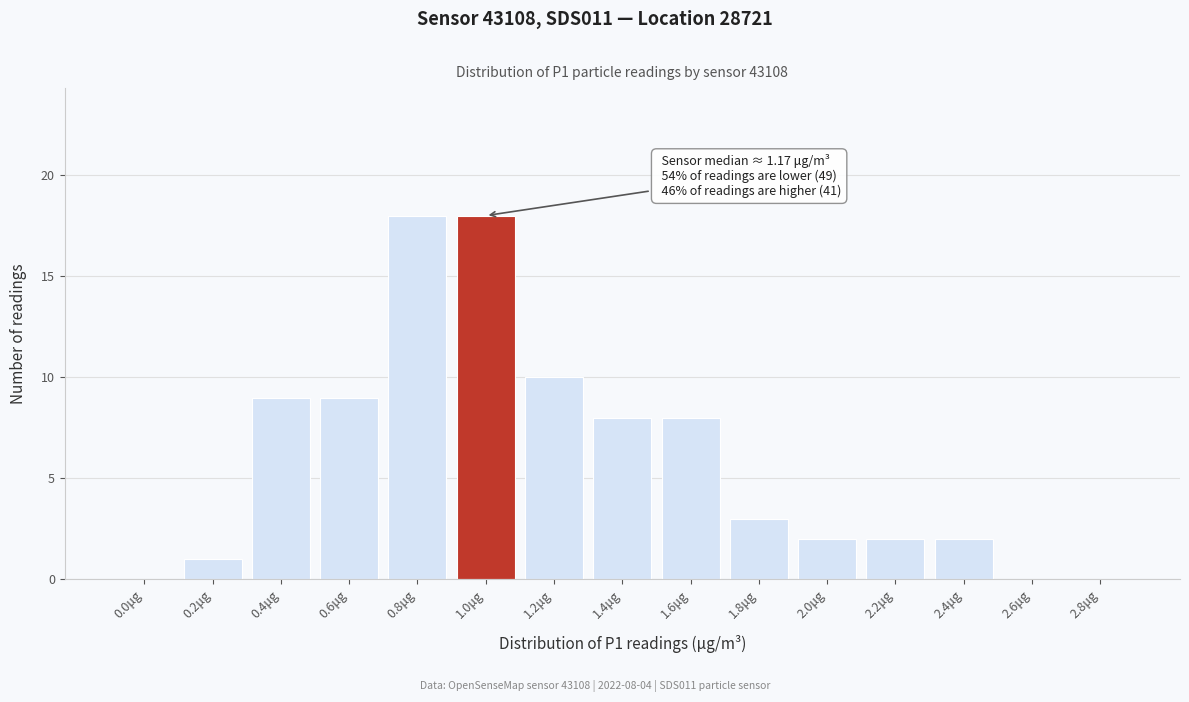

Reading left to right, transcribe all the data shown in this chart.

0.0μg=0	0.2μg=1	0.4μg=9	0.6μg=9	0.8μg=18	1.0μg=18	1.2μg=10	1.4μg=8	1.6μg=8	1.8μg=3	2.0μg=2	2.2μg=2	2.4μg=2	2.6μg=0	2.8μg=0